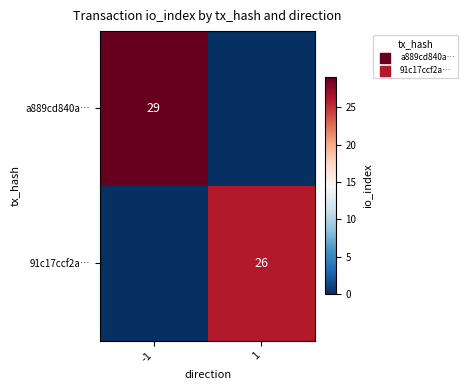

Is the value of a889cd840a… at -1 greater than the value of 91c17ccf2a… at 1?

Yes